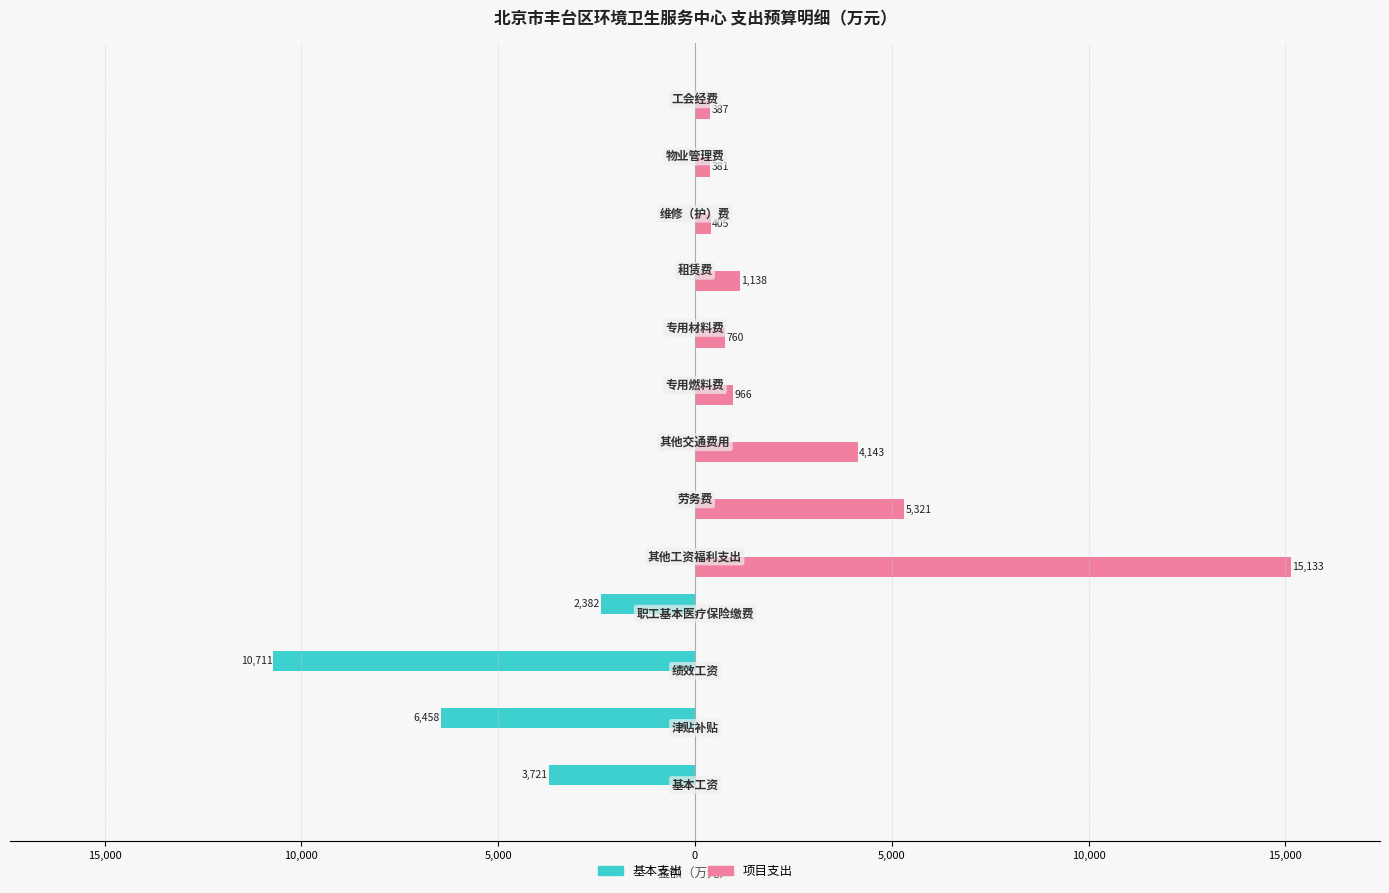

What are all the series names shown in the legend?

基本支出, 项目支出